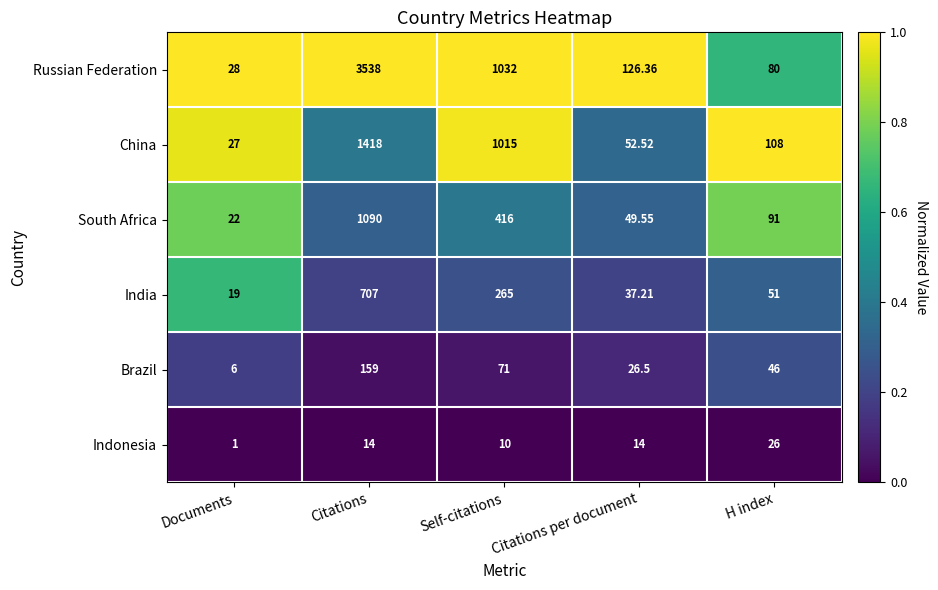

How many categories are shown in the chart?

5